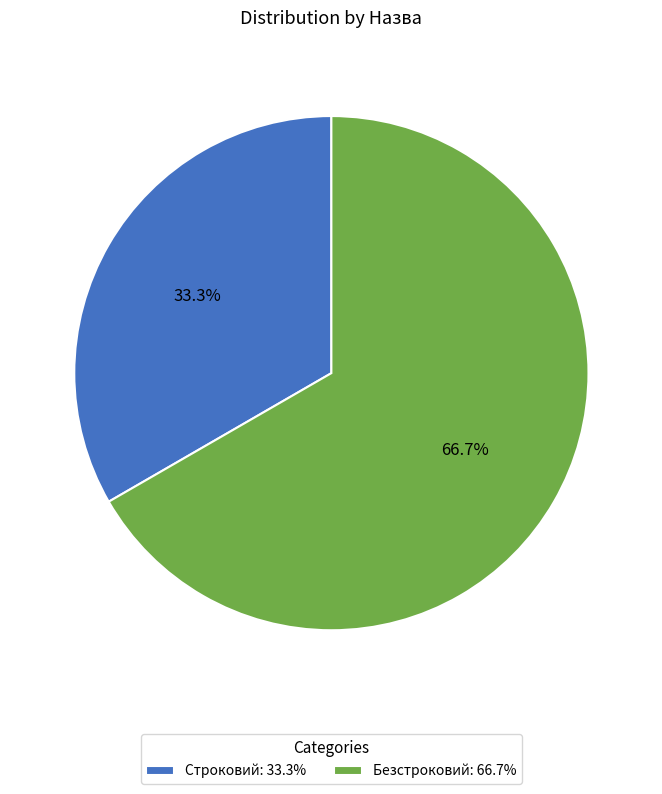

To the nearest percent, what is the average slice percentage?

50%